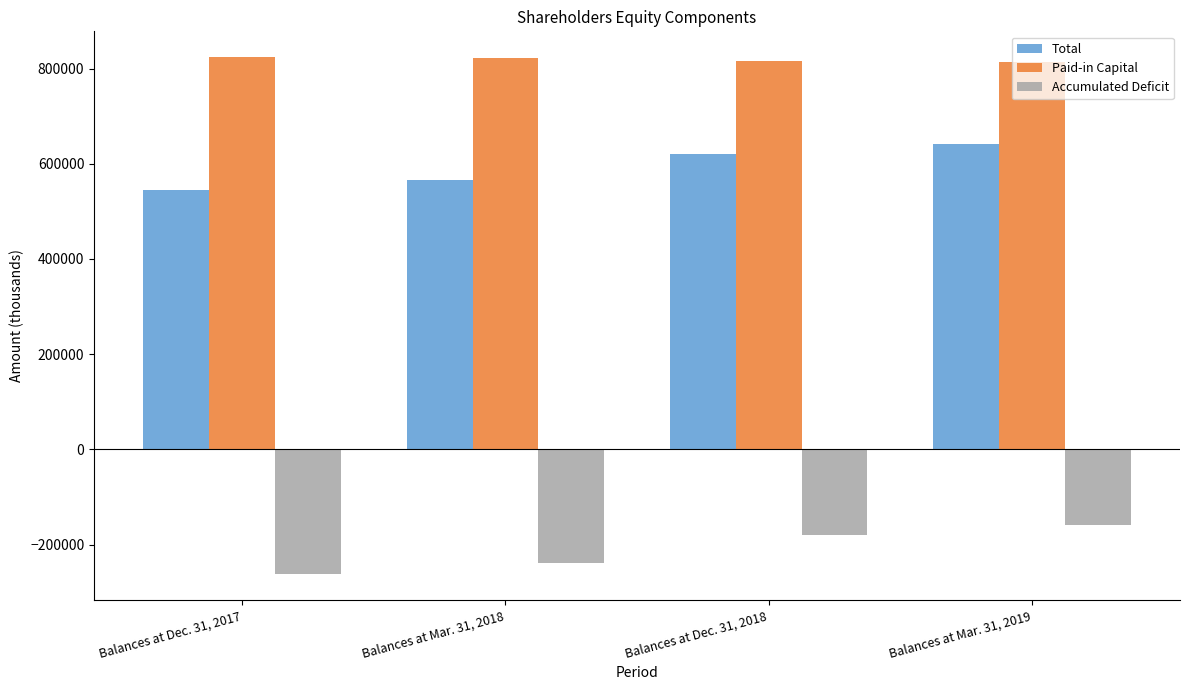

At which label is Total closest to 592265?

Balances at Mar. 31, 2018